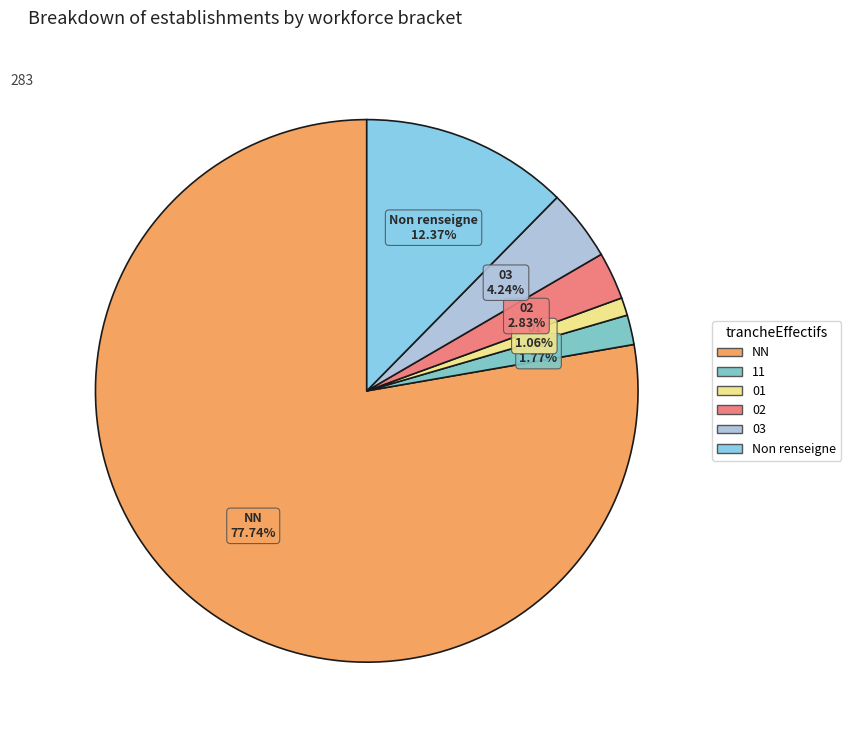

Between NN and 02, which is larger?

NN